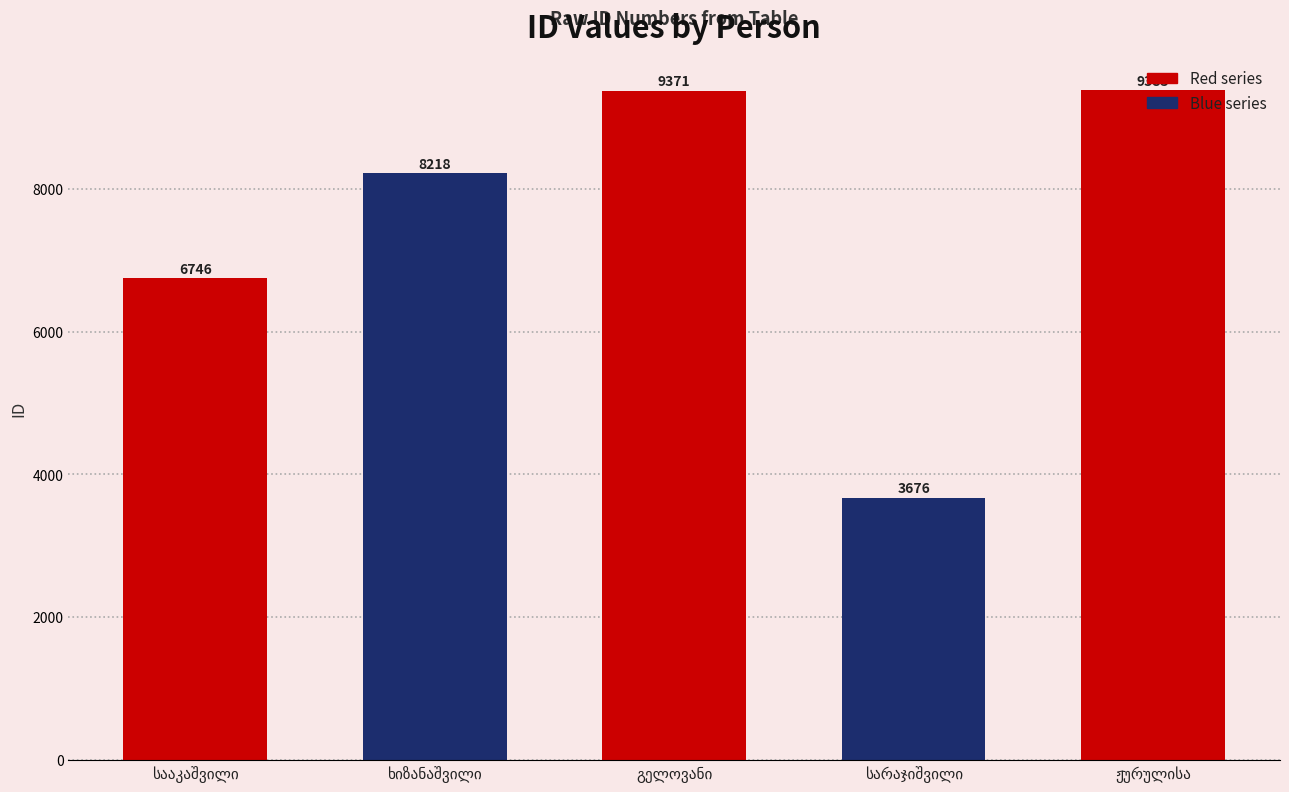

What is the average value?

7479